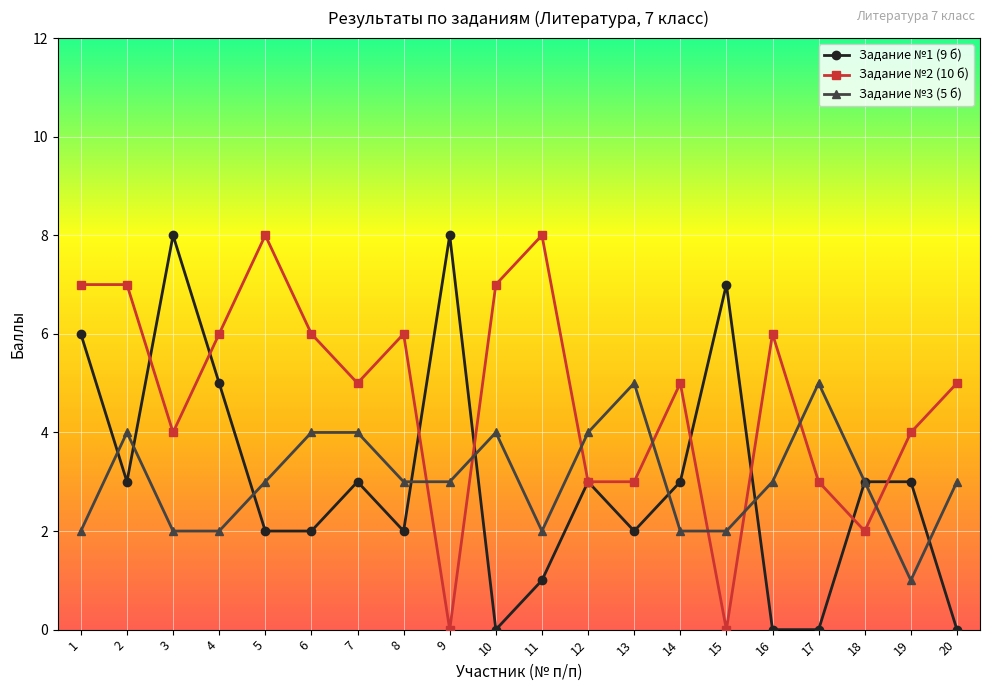

After their last crossing, which series has the higher values: Задание №3 (5 б) or Задание №2 (10 б)?

Задание №2 (10 б)